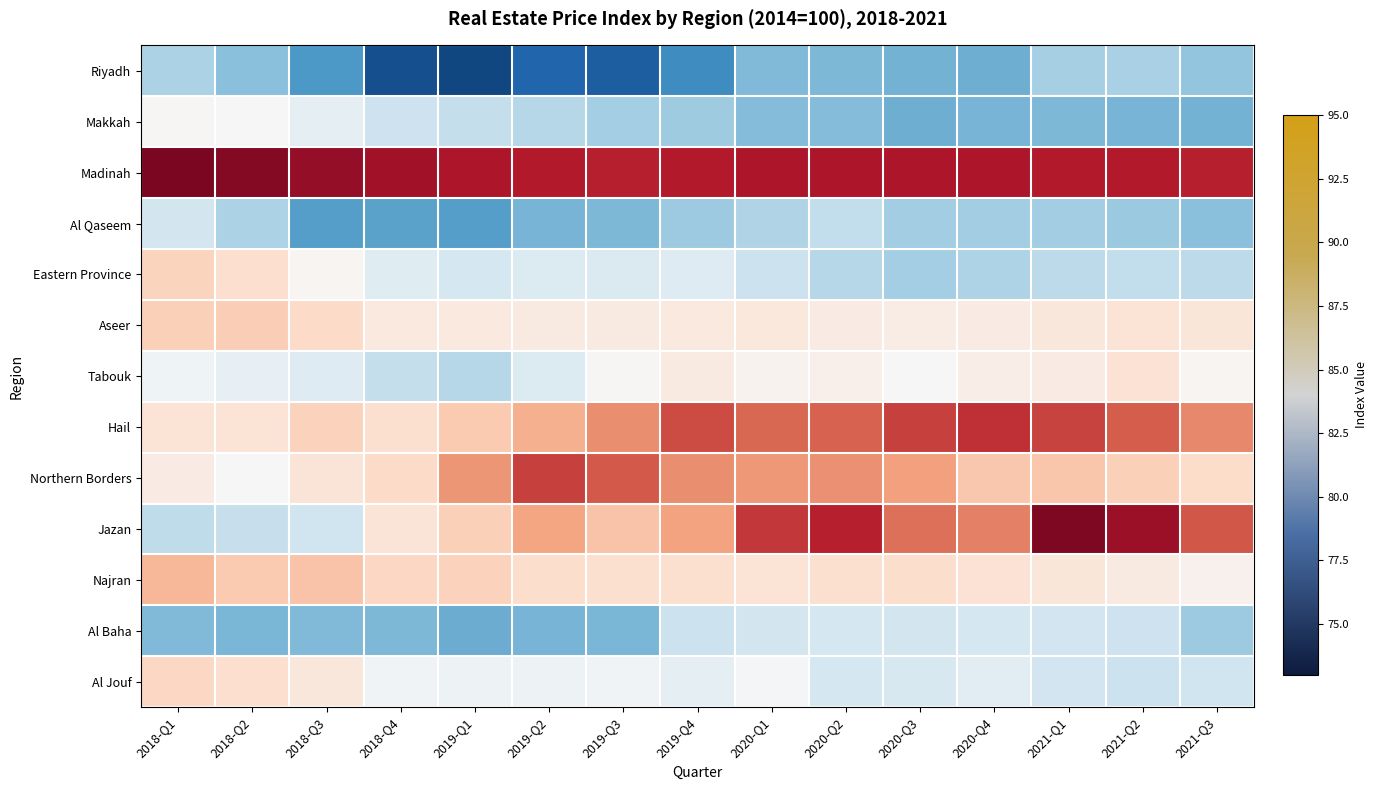

Reading right to left, extract all data points from this chart.

Riyadh: 2021-Q3=79.7	2021-Q2=80.5	2021-Q1=80.3	2020-Q4=78.6	2020-Q3=78.8	2020-Q2=79.1	2020-Q1=79.1	2019-Q4=77.1	2019-Q3=74.9	2019-Q2=75.3	2019-Q1=74.0	2018-Q4=74.3	2018-Q3=77.6	2018-Q2=79.4	2018-Q1=80.5
Makkah: 2021-Q3=78.8	2021-Q2=78.9	2021-Q1=79.1	2020-Q4=78.9	2020-Q3=78.7	2020-Q2=79.2	2020-Q1=79.3	2019-Q4=80.1	2019-Q3=80.3	2019-Q2=80.8	2019-Q1=81.4	2018-Q4=81.7	2018-Q3=82.9	2018-Q2=84.0	2018-Q1=84.1
Madinah: 2021-Q3=92.5	2021-Q2=92.7	2021-Q1=92.7	2020-Q4=92.9	2020-Q3=92.9	2020-Q2=92.9	2020-Q1=92.9	2019-Q4=92.7	2019-Q3=92.6	2019-Q2=92.8	2019-Q1=92.9	2018-Q4=93.2	2018-Q3=93.7	2018-Q2=94.1	2018-Q1=94.3
Al Qaseem: 2021-Q3=79.4	2021-Q2=79.9	2021-Q1=80.2	2020-Q4=80.1	2020-Q3=80.2	2020-Q2=81.3	2020-Q1=80.7	2019-Q4=80.0	2019-Q3=79.0	2019-Q2=78.9	2019-Q1=78.0	2018-Q4=78.1	2018-Q3=78.0	2018-Q2=80.5	2018-Q1=82.0
Eastern Province: 2021-Q3=81.1	2021-Q2=81.3	2021-Q1=81.1	2020-Q4=80.6	2020-Q3=80.2	2020-Q2=80.9	2020-Q1=81.6	2019-Q4=82.6	2019-Q3=82.4	2019-Q2=82.5	2019-Q1=82.1	2018-Q4=82.7	2018-Q3=84.3	2018-Q2=85.8	2018-Q1=86.4
Aseer: 2021-Q3=85.4	2021-Q2=85.5	2021-Q1=85.2	2020-Q4=84.9	2020-Q3=84.8	2020-Q2=84.9	2020-Q1=85.2	2019-Q4=85.1	2019-Q3=85.0	2019-Q2=84.9	2019-Q1=85.1	2018-Q4=85.1	2018-Q3=86.1	2018-Q2=86.7	2018-Q1=86.6
Tabouk: 2021-Q3=84.3	2021-Q2=85.6	2021-Q1=84.9	2020-Q4=84.7	2020-Q3=84.0	2020-Q2=84.6	2020-Q1=84.4	2019-Q4=84.9	2019-Q3=84.1	2019-Q2=82.5	2019-Q1=80.9	2018-Q4=81.4	2018-Q3=82.6	2018-Q2=83.1	2018-Q1=83.6
Hail: 2021-Q3=89.3	2021-Q2=90.7	2021-Q1=91.5	2020-Q4=92.1	2020-Q3=91.5	2020-Q2=90.5	2020-Q1=90.3	2019-Q4=91.2	2019-Q3=89.1	2019-Q2=87.9	2019-Q1=86.9	2018-Q4=85.8	2018-Q3=86.6	2018-Q2=85.5	2018-Q1=85.5
Northern Borders: 2021-Q3=86.1	2021-Q2=86.6	2021-Q1=87.1	2020-Q4=87.0	2020-Q3=88.5	2020-Q2=89.0	2020-Q1=88.8	2019-Q4=89.1	2019-Q3=90.7	2019-Q2=91.5	2019-Q1=88.9	2018-Q4=86.1	2018-Q3=85.4	2018-Q2=84.1	2018-Q1=84.9
Jazan: 2021-Q3=90.8	2021-Q2=93.4	2021-Q1=94.3	2020-Q4=89.6	2020-Q3=90.0	2020-Q2=92.6	2020-Q1=91.7	2019-Q4=88.4	2019-Q3=87.1	2019-Q2=88.3	2019-Q1=86.6	2018-Q4=85.4	2018-Q3=81.8	2018-Q2=81.4	2018-Q1=81.2
Najran: 2021-Q3=84.5	2021-Q2=85.0	2021-Q1=85.4	2020-Q4=85.6	2020-Q3=85.9	2020-Q2=85.8	2020-Q1=85.5	2019-Q4=85.7	2019-Q3=85.8	2019-Q2=85.9	2019-Q1=86.5	2018-Q4=86.3	2018-Q3=87.2	2018-Q2=86.9	2018-Q1=87.7
Al Baha: 2021-Q3=80.0	2021-Q2=81.8	2021-Q1=81.9	2020-Q4=82.0	2020-Q3=82.0	2020-Q2=82.1	2020-Q1=82.0	2019-Q4=81.6	2019-Q3=79.0	2019-Q2=78.9	2019-Q1=78.5	2018-Q4=79.0	2018-Q3=79.2	2018-Q2=79.0	2018-Q1=79.2
Al Jouf: 2021-Q3=81.8	2021-Q2=81.7	2021-Q1=81.9	2020-Q4=82.7	2020-Q3=82.2	2020-Q2=82.1	2020-Q1=83.7	2019-Q4=83.1	2019-Q3=83.6	2019-Q2=83.5	2019-Q1=83.5	2018-Q4=83.6	2018-Q3=85.2	2018-Q2=85.8	2018-Q1=86.3